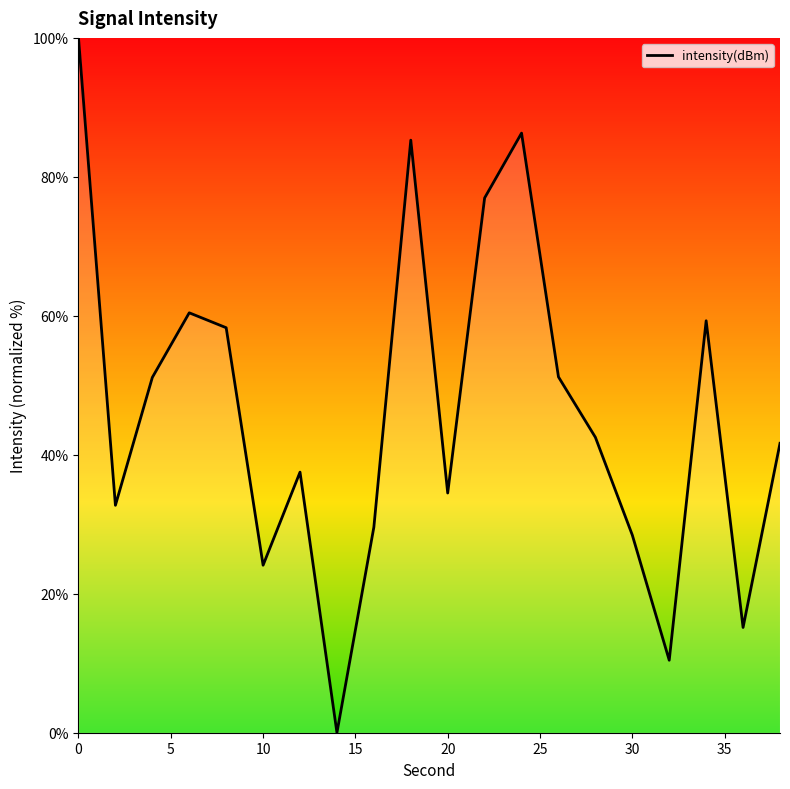

What is the difference between the maximum and minimum values?

100.0